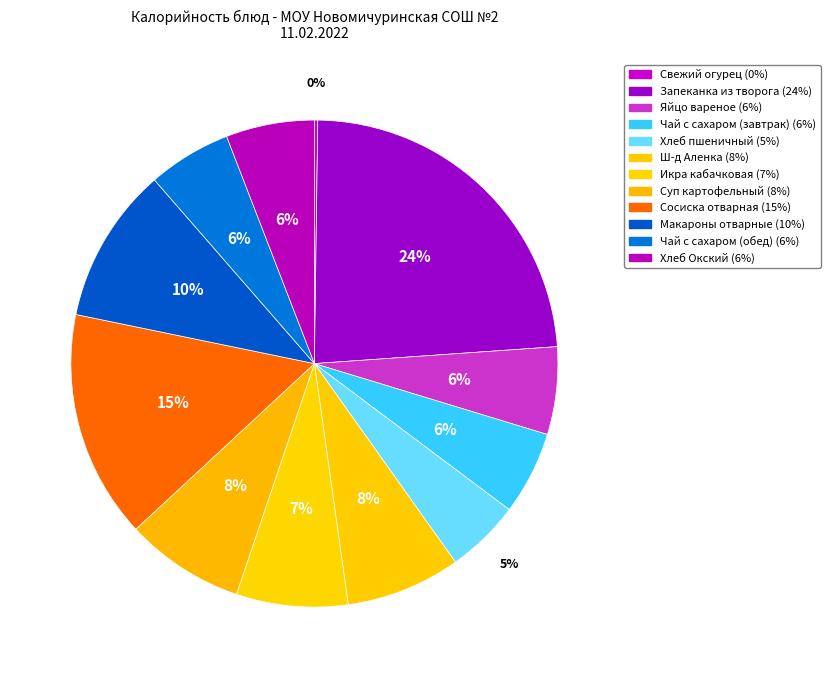

To the nearest percent, what is the average slice percentage?

8%